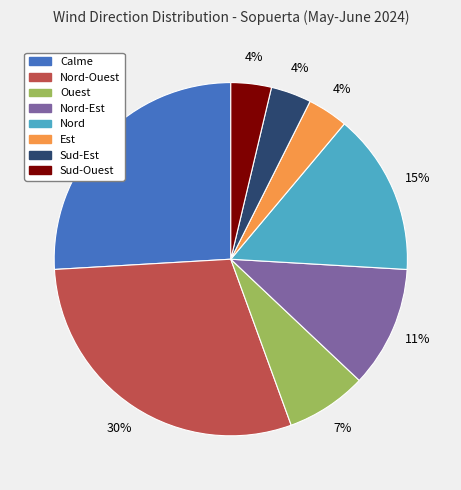

Is there a majority slice in this chart?

No